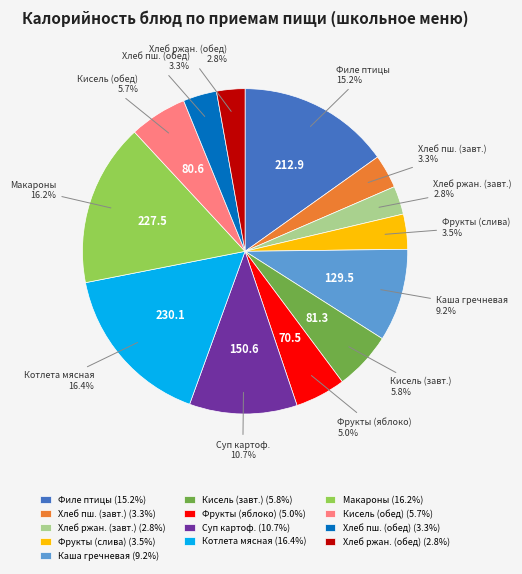

Is there a majority slice in this chart?

No